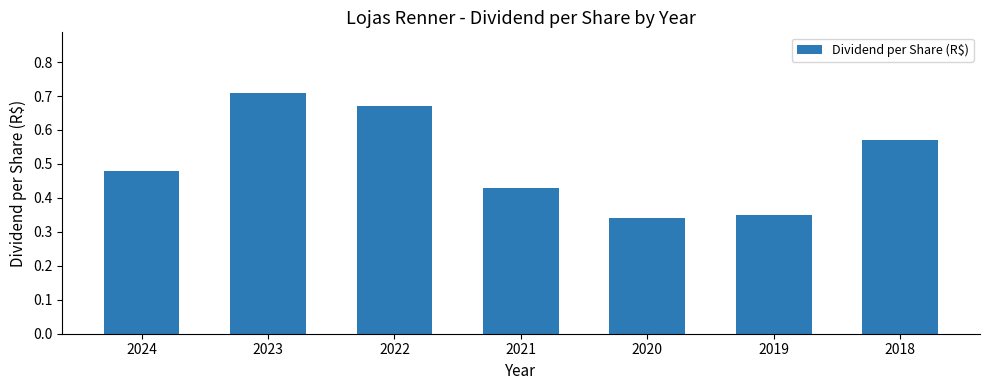

The chart shows a value of 1.1 at 2023. True or false?

False